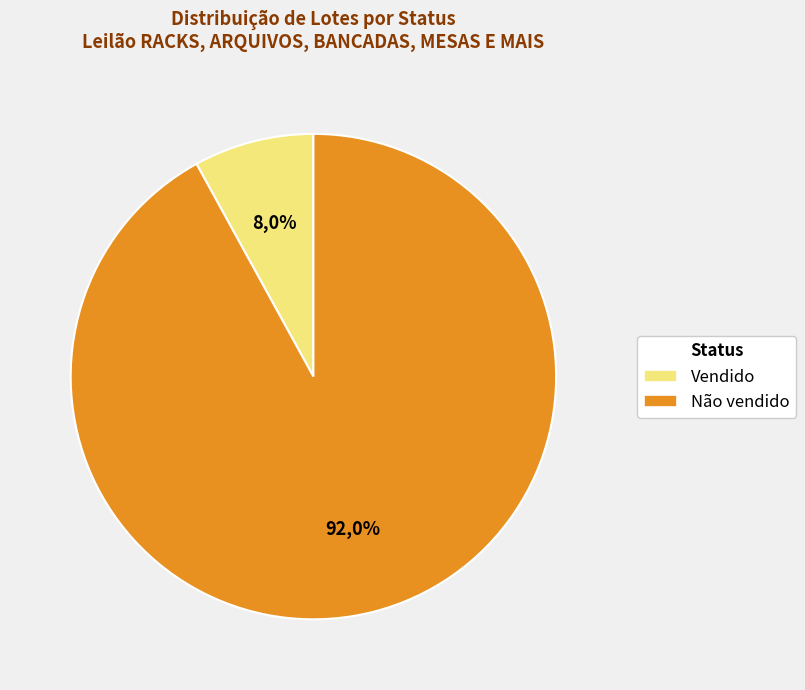

Does Não vendido account for over 50% of the chart?

Yes